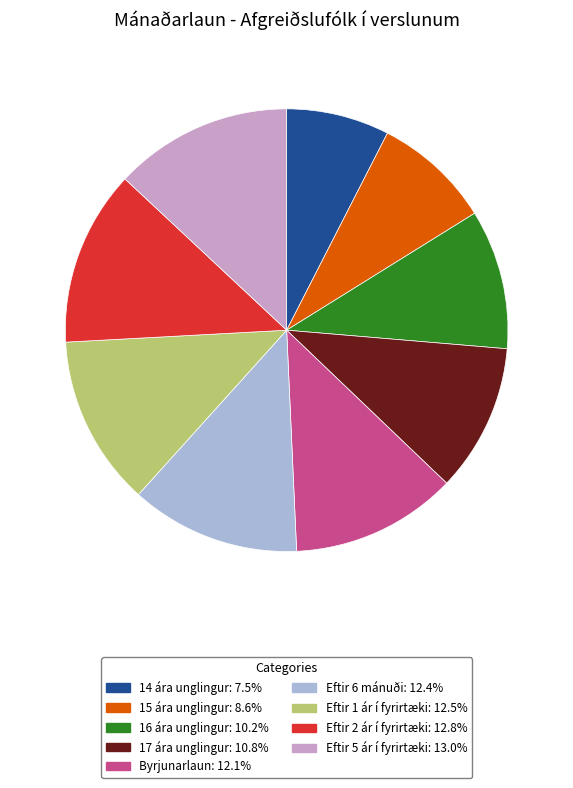

Approximately how many times larger is the value at 14 ára unglingur: 7.5% compared to 15 ára unglingur: 8.6%?

0.9